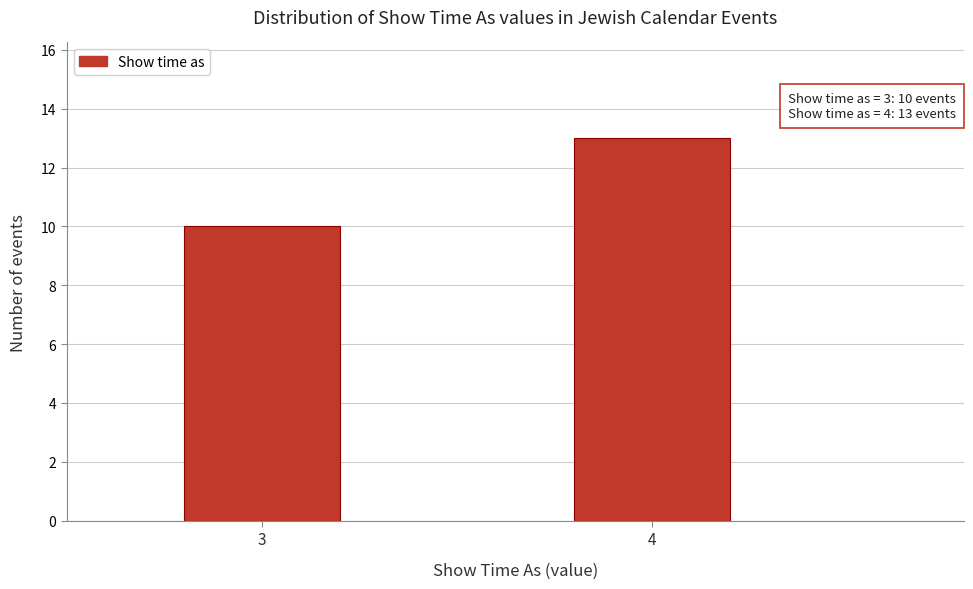

Reading left to right, what are all the values shown in this chart?

10	13